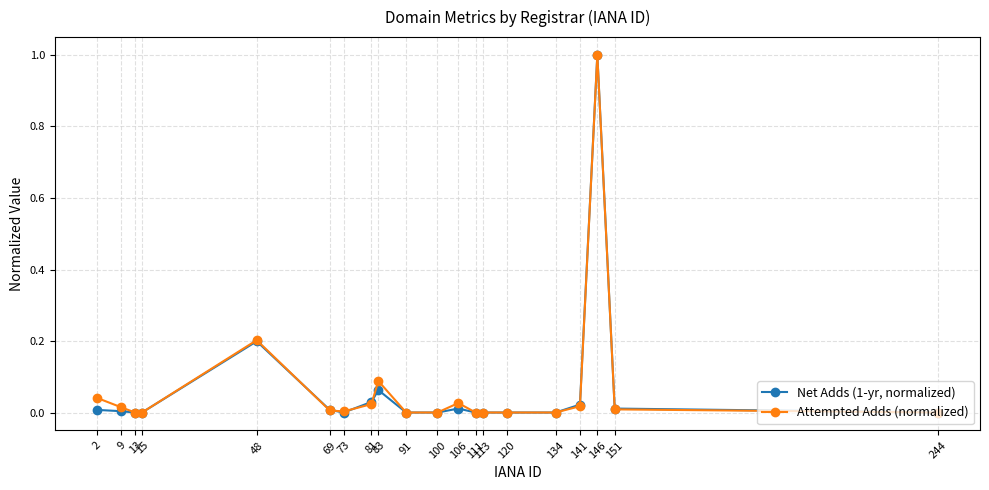

True or false: Net Adds (1-yr, normalized) has more than 1 interior local peaks.

True